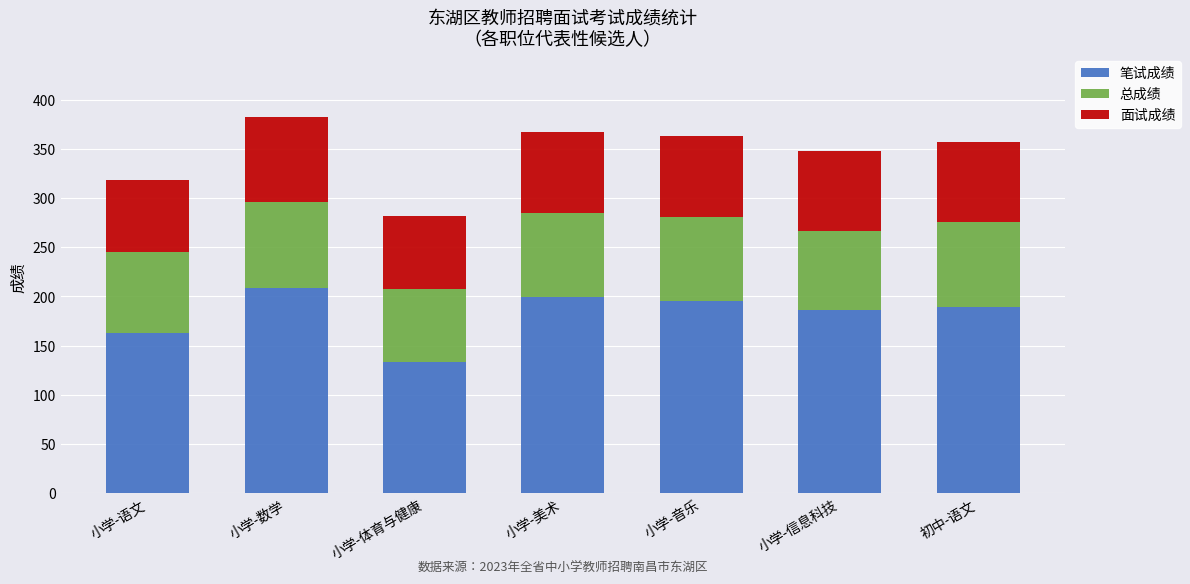

At which category is the sum across all series the highest?

小学-数学